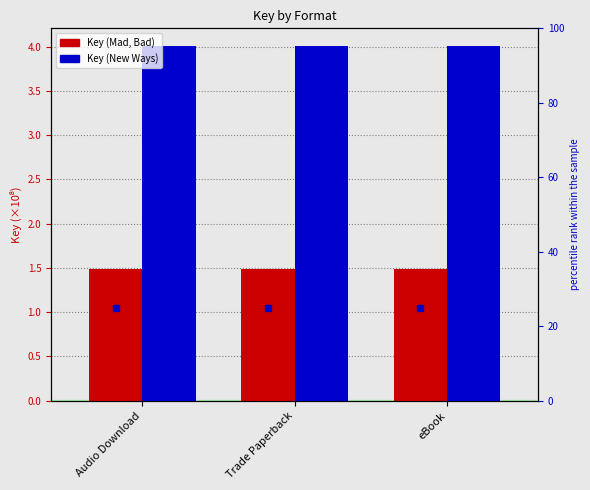

What is the total value across all series at Audio Download?

5.5